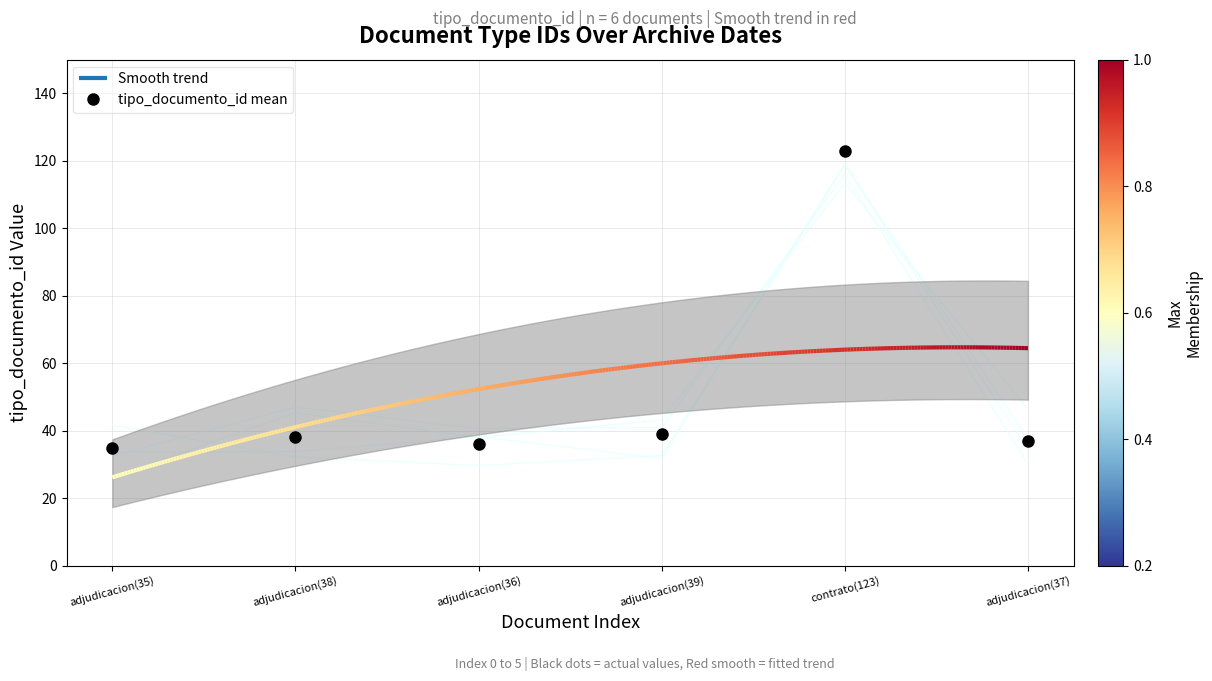

What is the sum of all values?

308